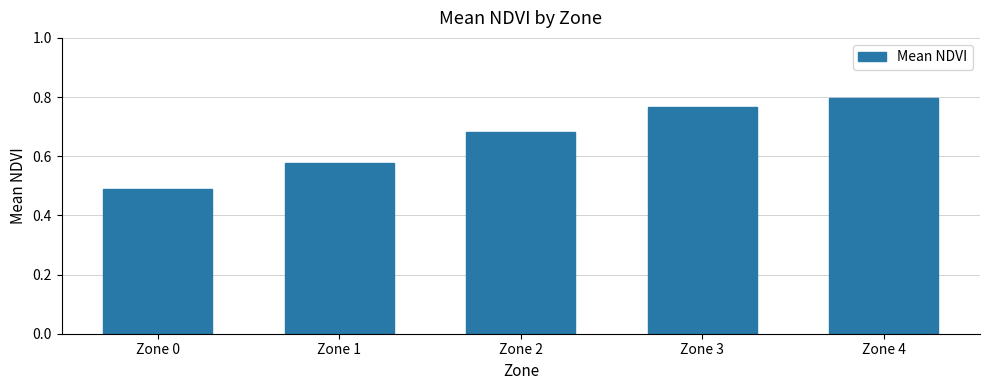

Between Zone 0 and Zone 1, which is larger?

Zone 1